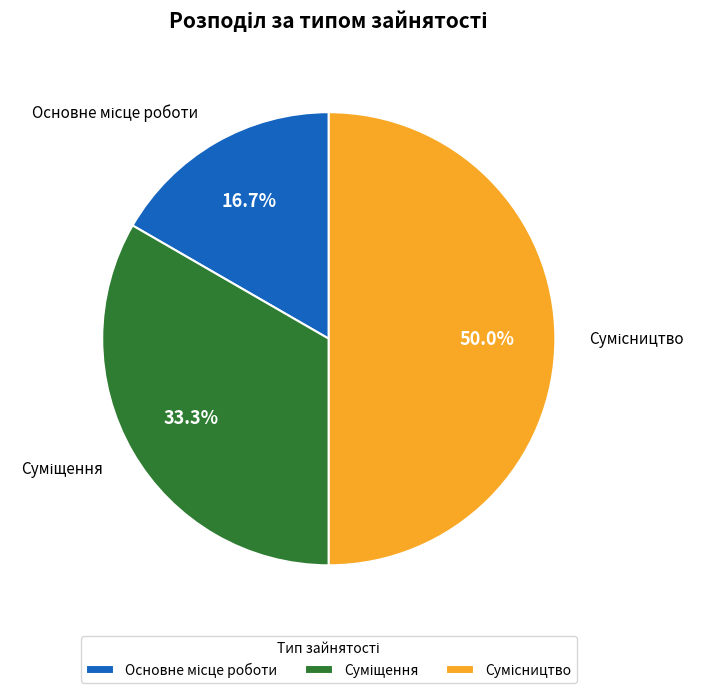

Count the number of slices in the pie.

3